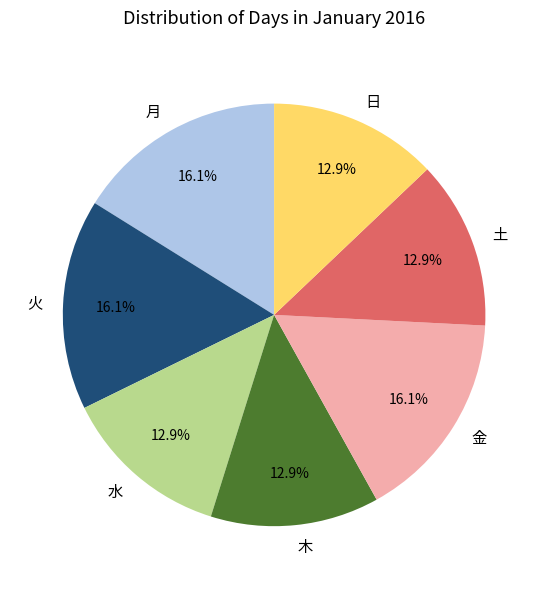

Which has a higher value, 月 or 土?

月